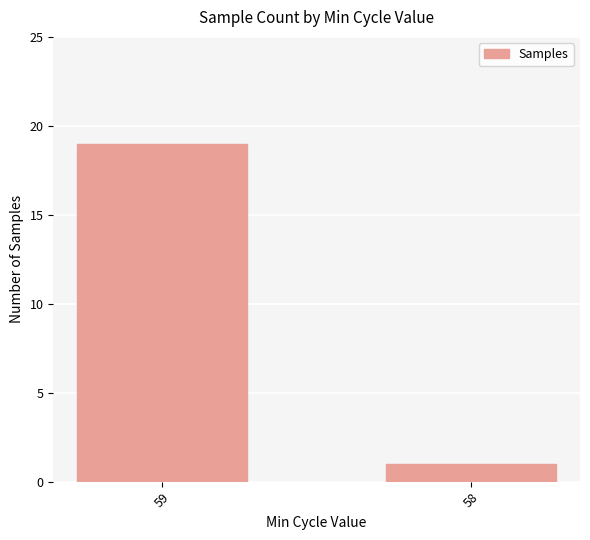

Rank the categories by value from lowest to highest.

58, 59